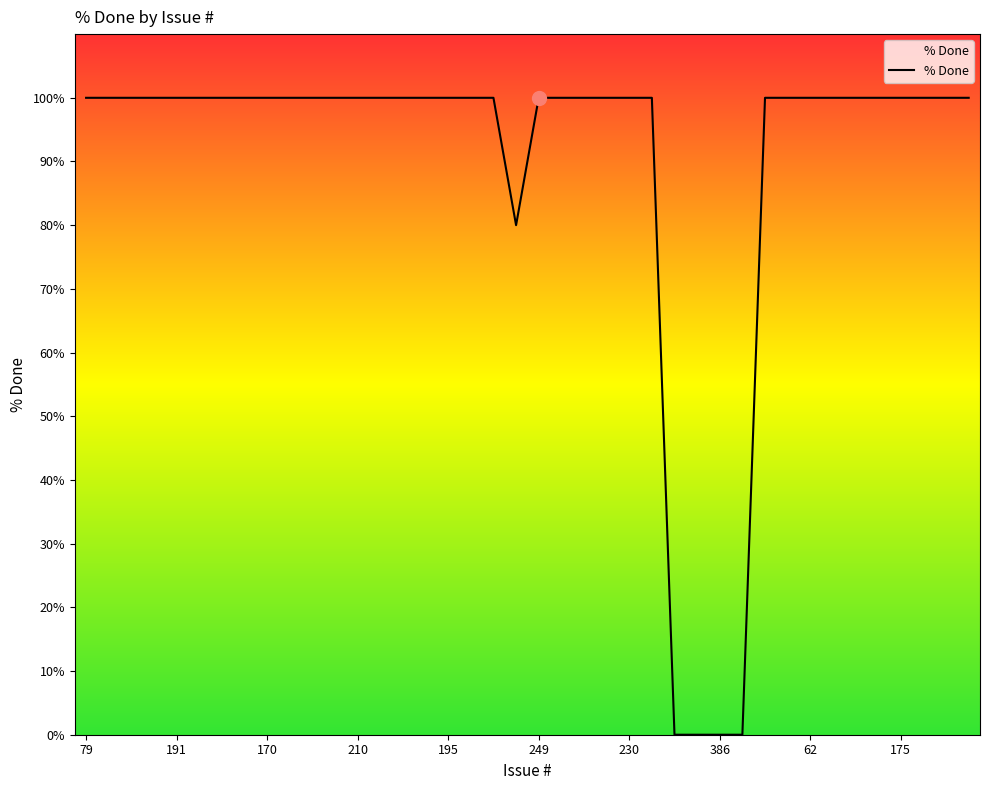

Does the chart have visible grid lines?

No